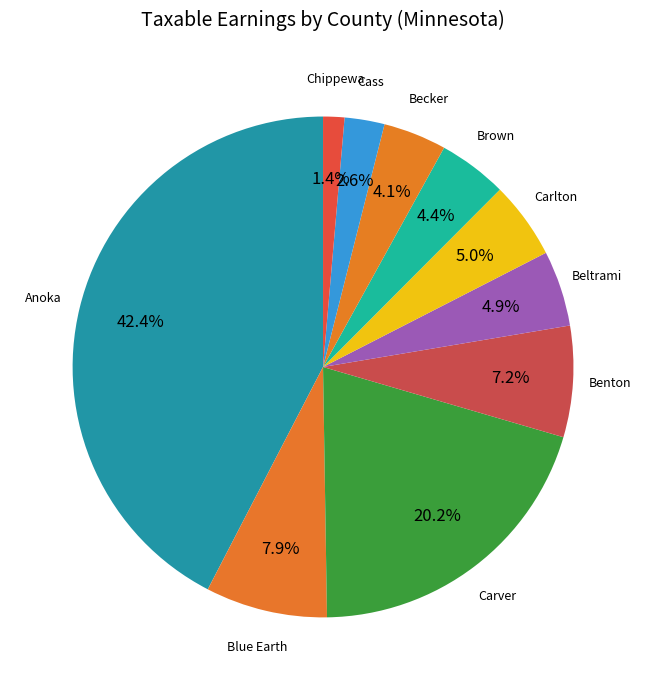

Is the sum of Anoka and Cass greater than half?

No